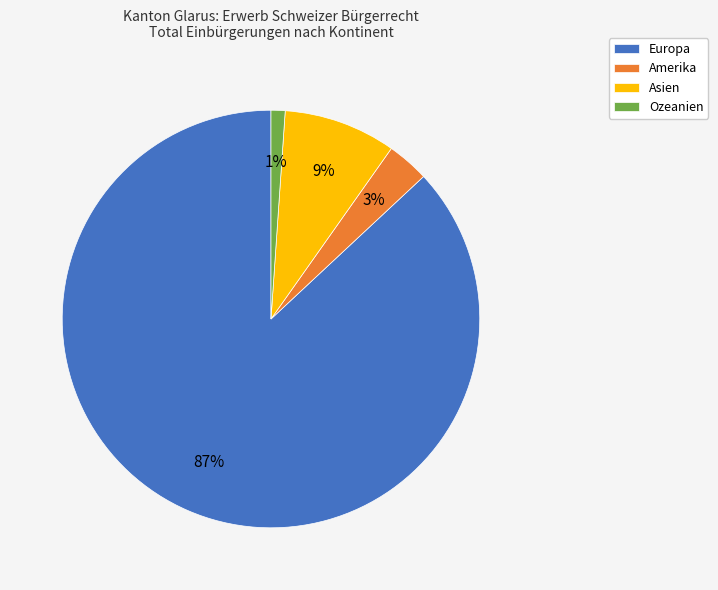

Count the number of slices in the pie.

4